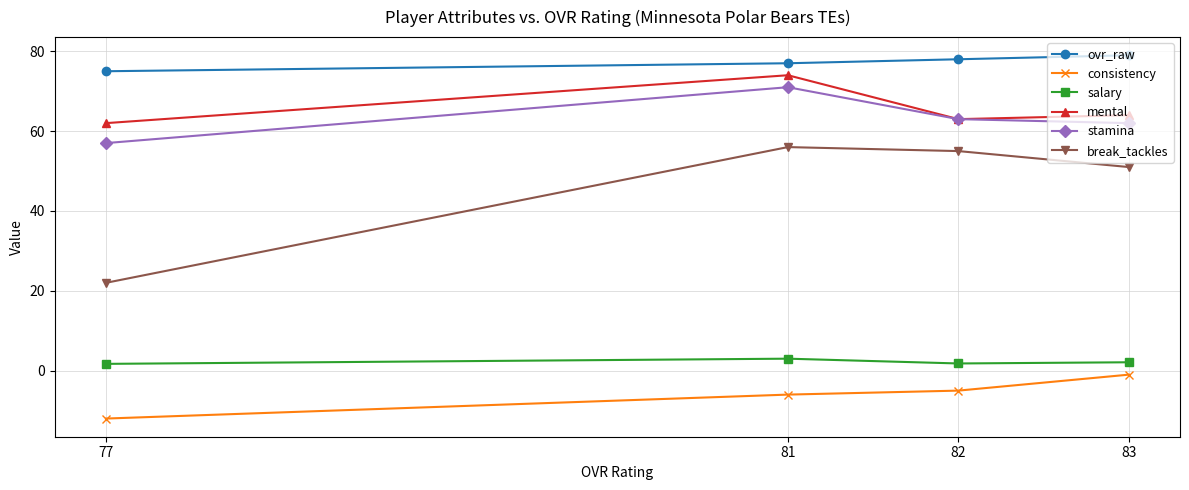

How many ovr_raw values are between 77 and 79?

3